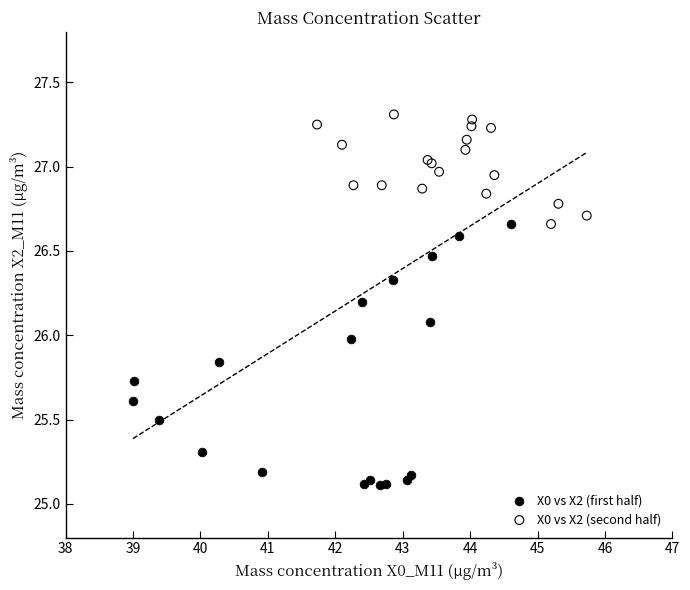

Which series has the largest Y range (max minus min)?

X0 vs X2 (first half)